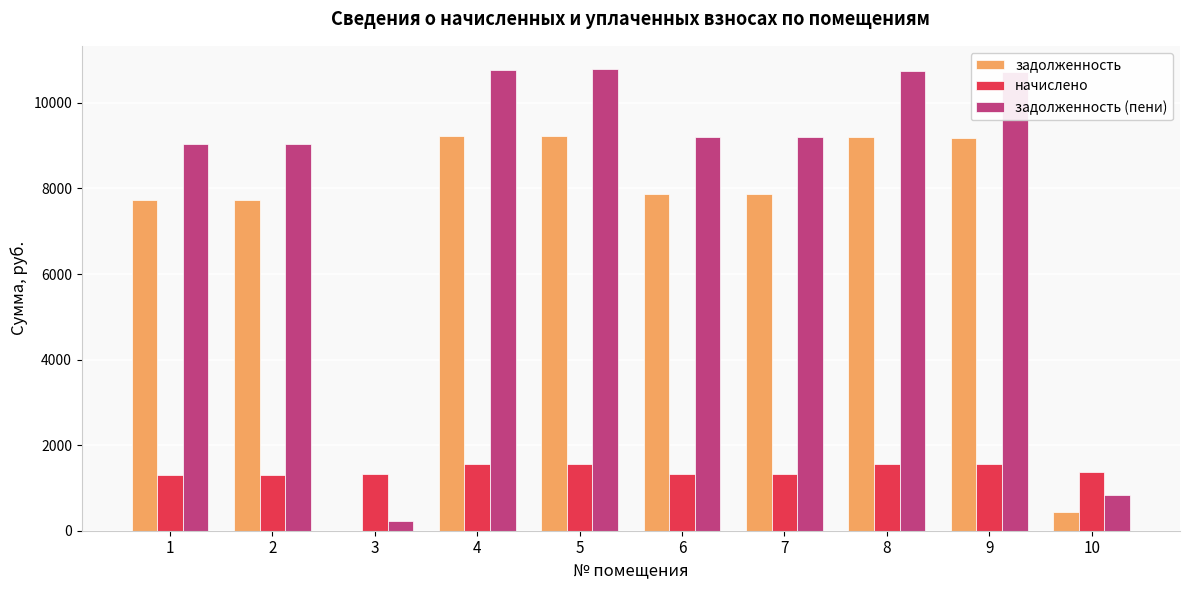

Is the value of начислено at 7 greater than the value of задолженность (пени) at 3?

Yes